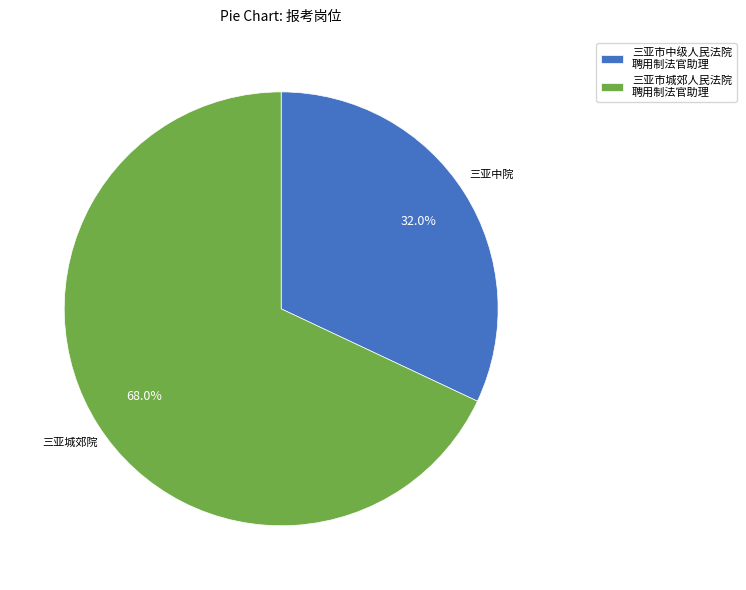

Which has a higher value, 三亚市中级人民法院 聘用制法官助理 or 三亚市城郊人民法院 聘用制法官助理?

三亚市城郊人民法院 聘用制法官助理